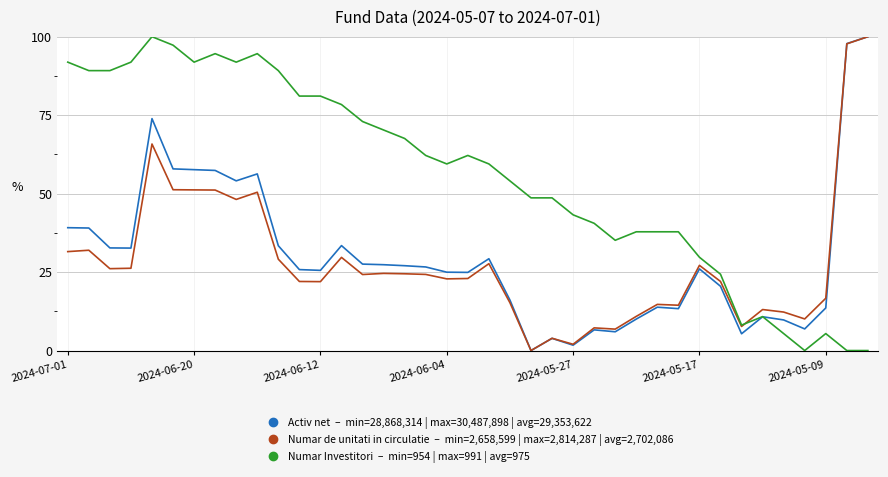

What is the greatest value displayed?

100.0